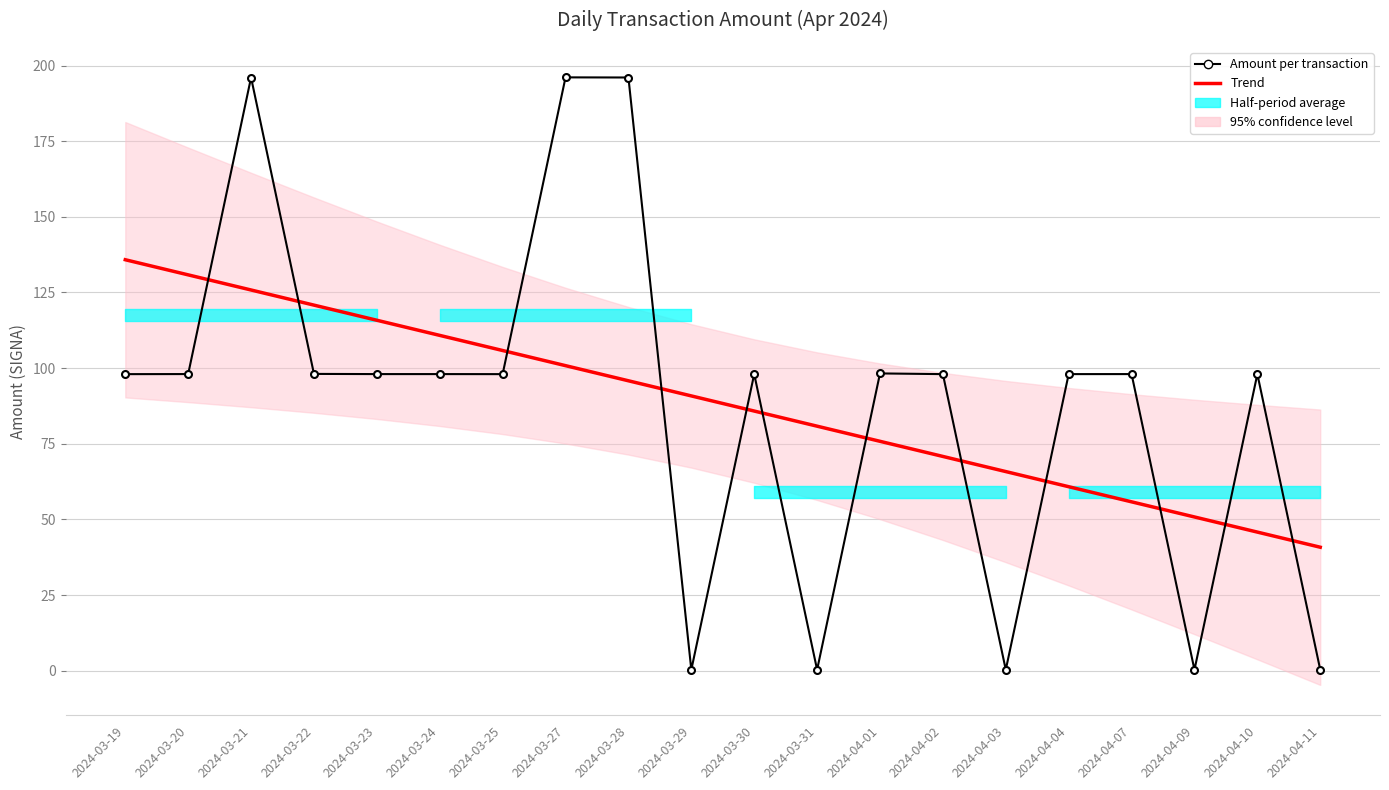

Which series has the largest total across all categories?

Amount per transaction